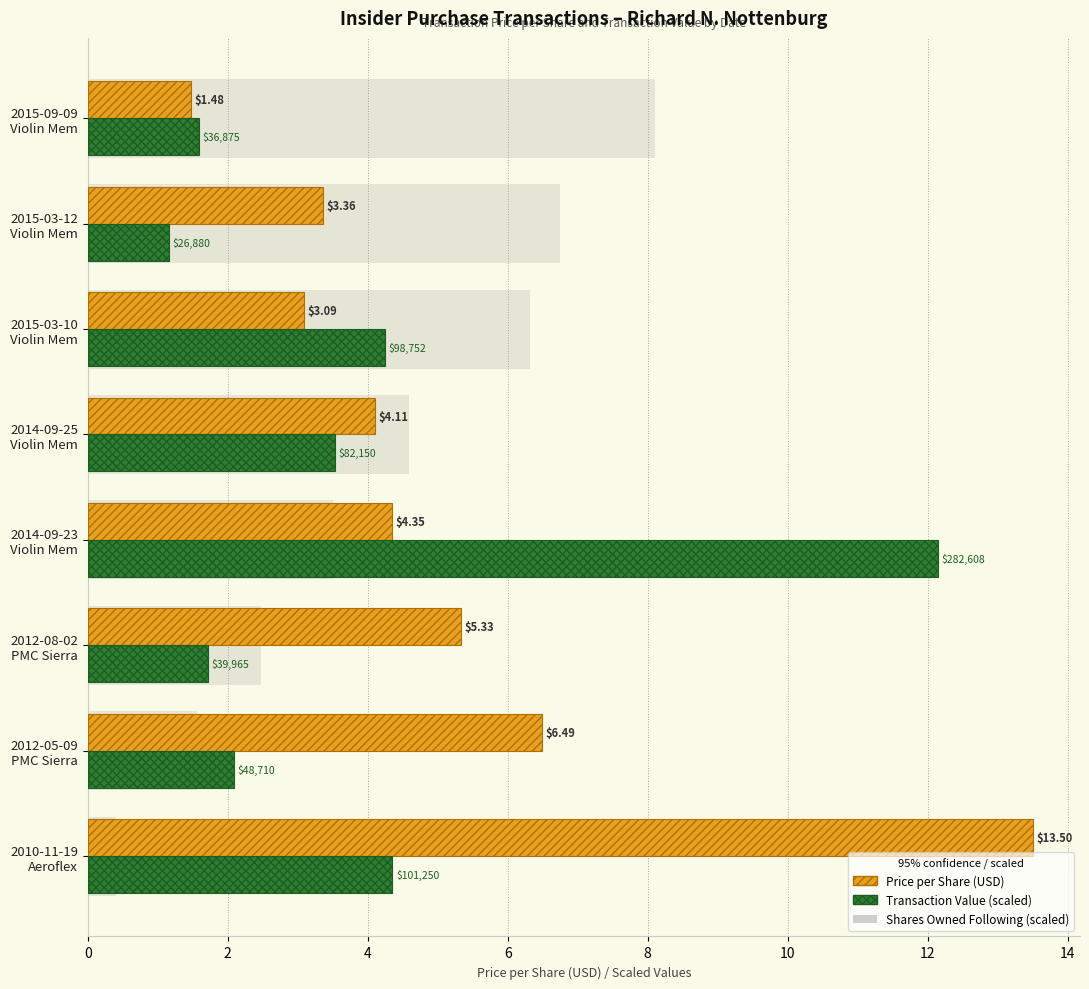

What is the average value of the Transaction Value (scaled) series?

3.9